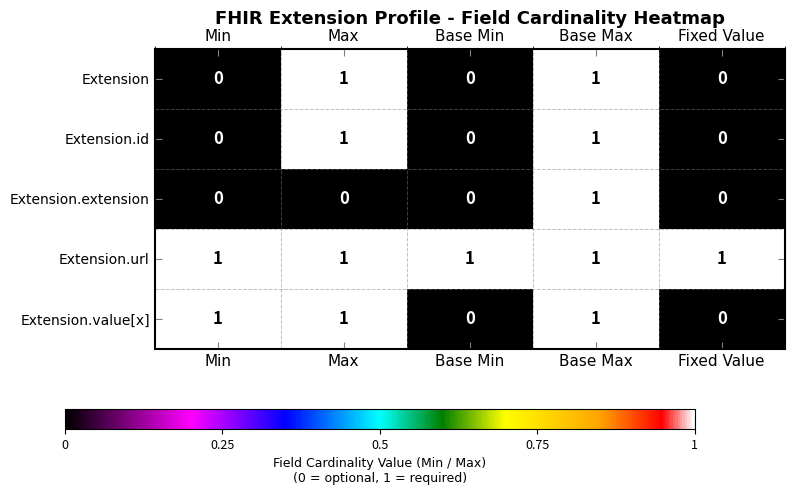

Which series has the largest total across all categories?

Extension.url